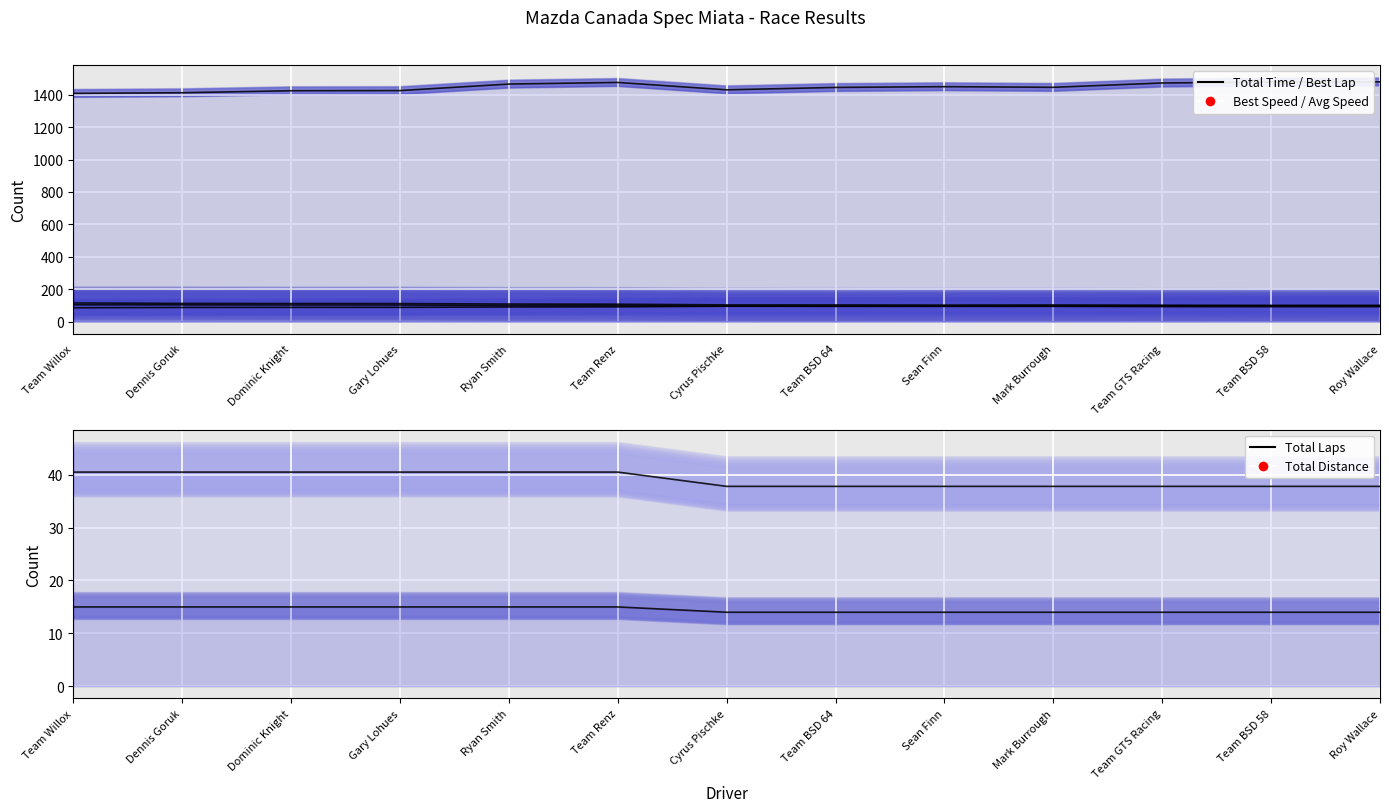

What is the greatest value displayed?

1480.0